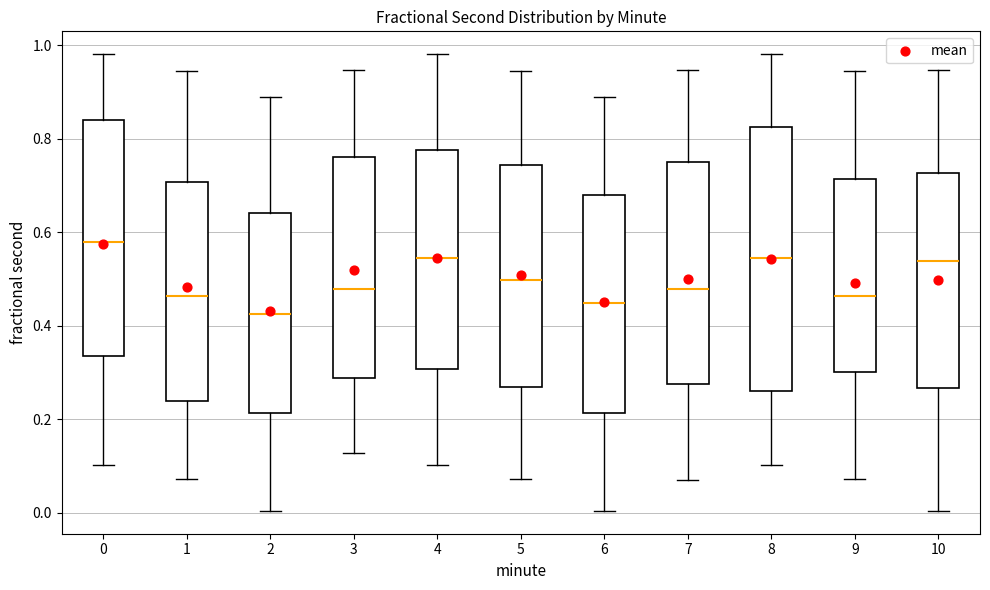

Which box's median line is the lowest?

2